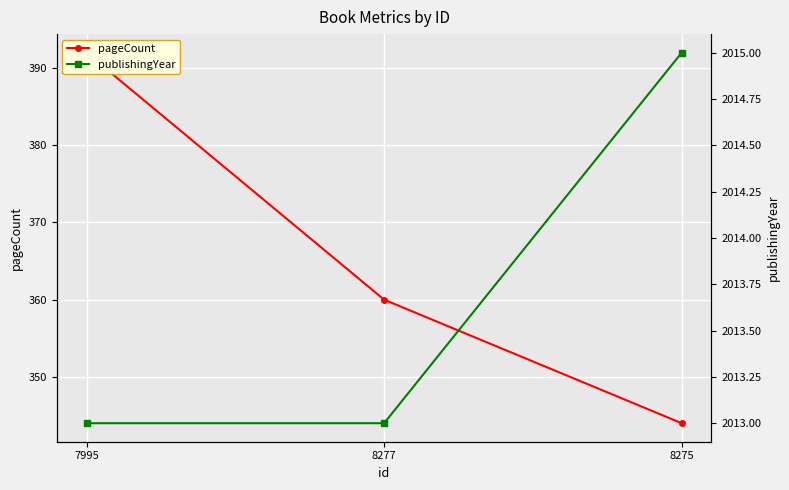

List the series in order of their overall mean, highest first.

publishingYear, pageCount